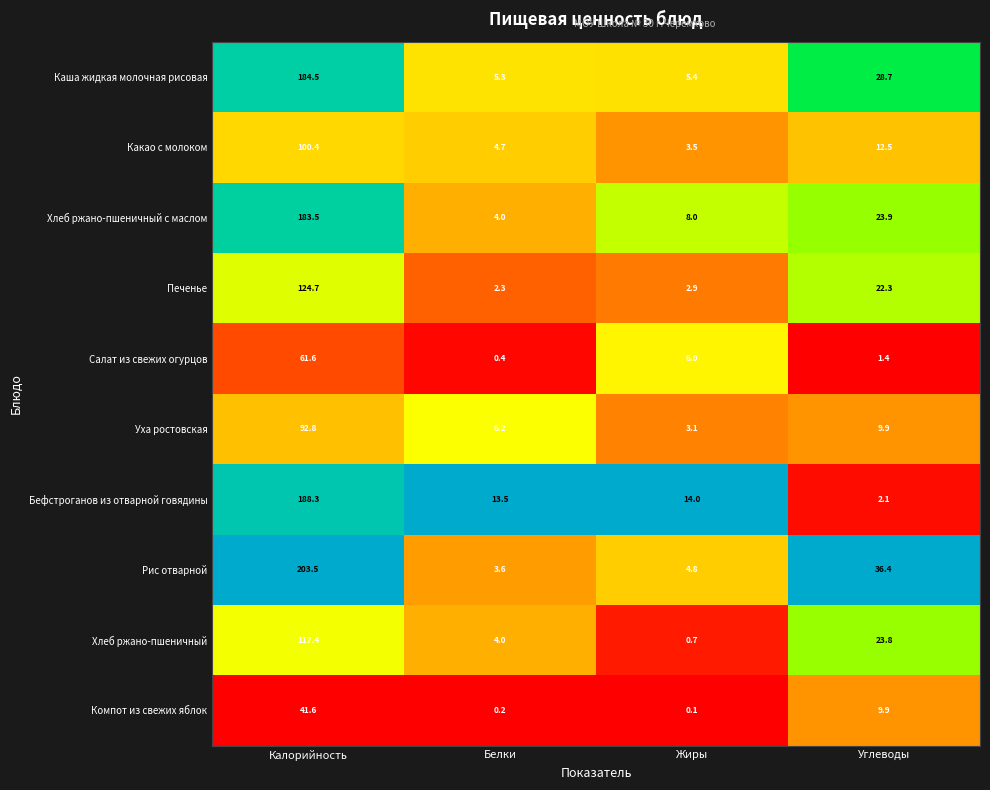

List the labels in order of Печенье value, largest first.

Калорийность, Углеводы, Жиры, Белки